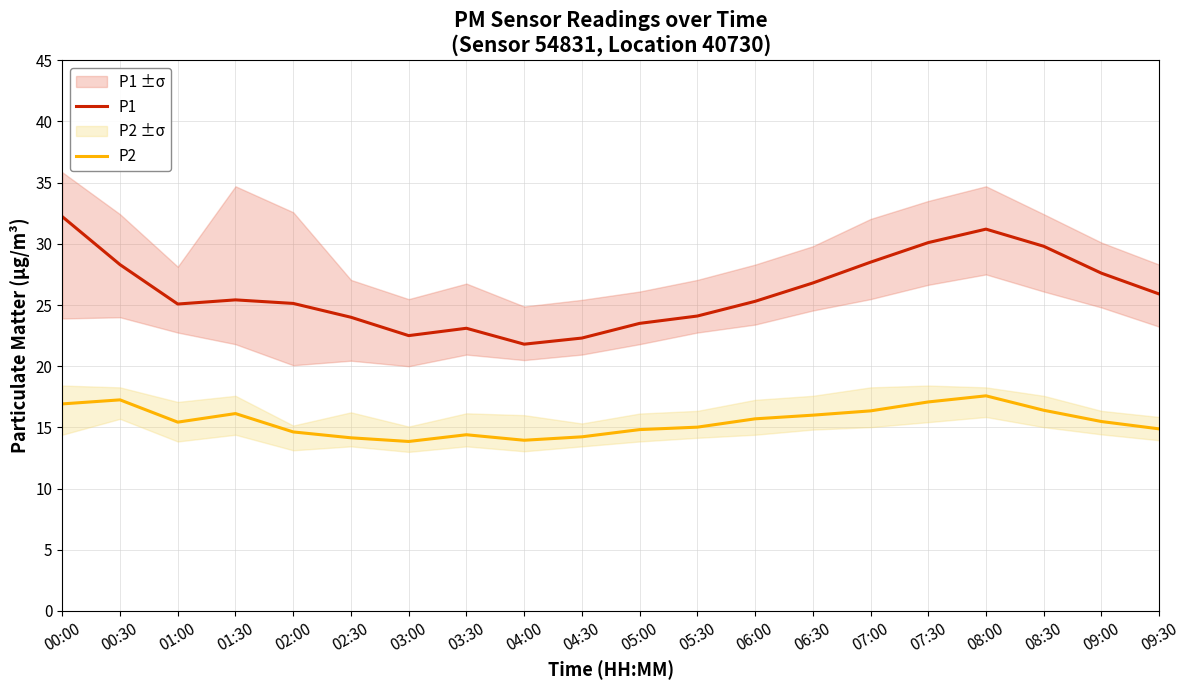

At 03:00, list the series in order from largest to smallest.

P1, P2